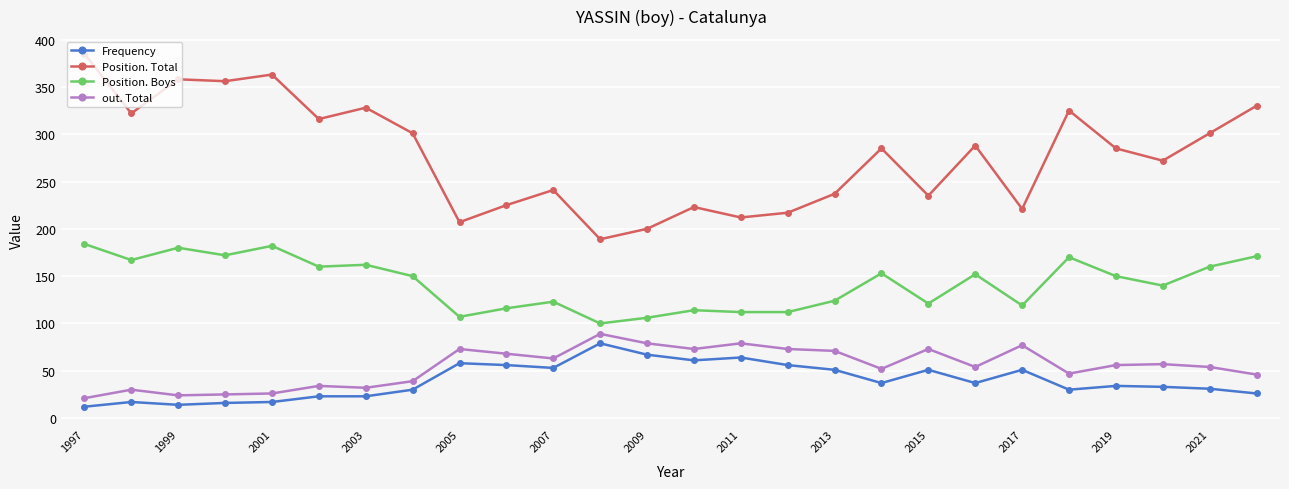

Which series has the largest range (max minus min)?

Position. Total